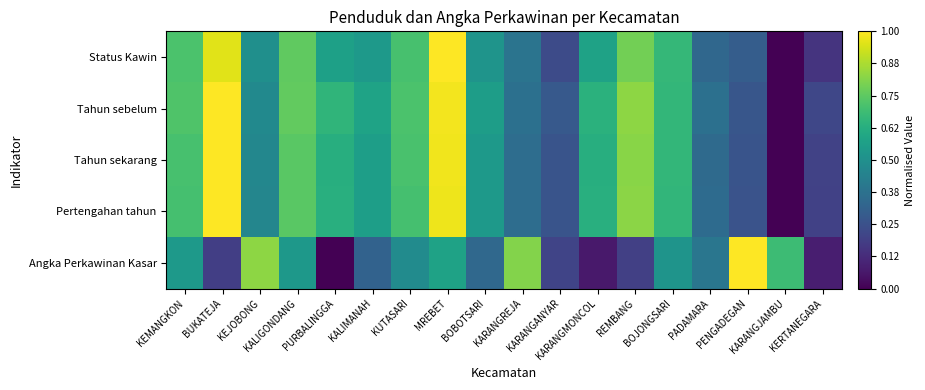

Which series changed the most between KALIGONDANG and KARANGJAMBU?

Tahun sebelum